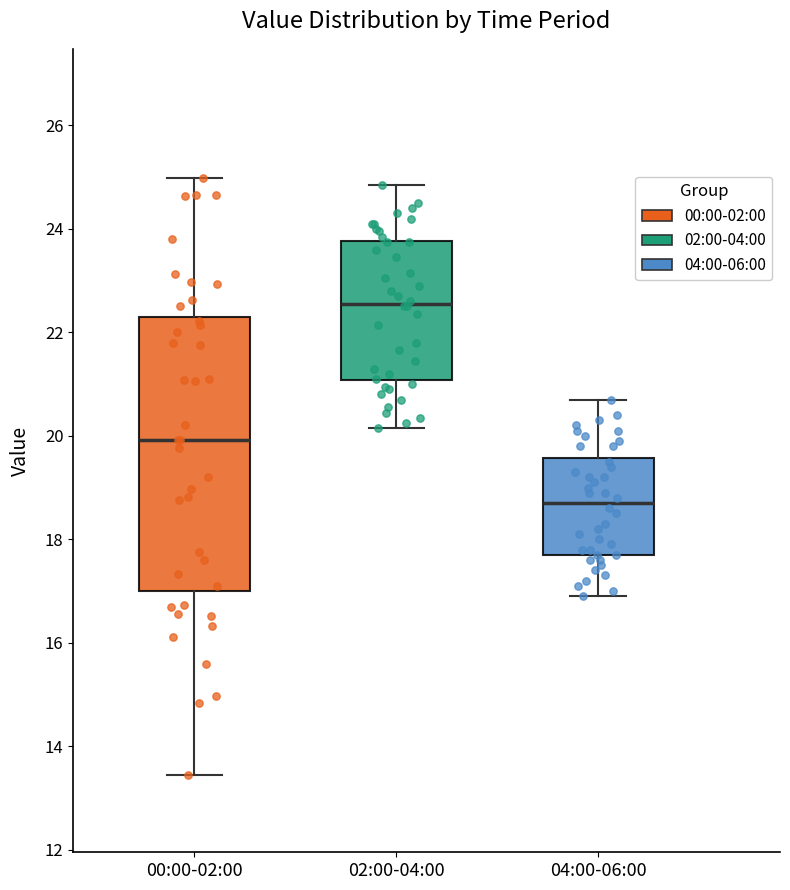

Which box has the highest median line?

02:00-04:00